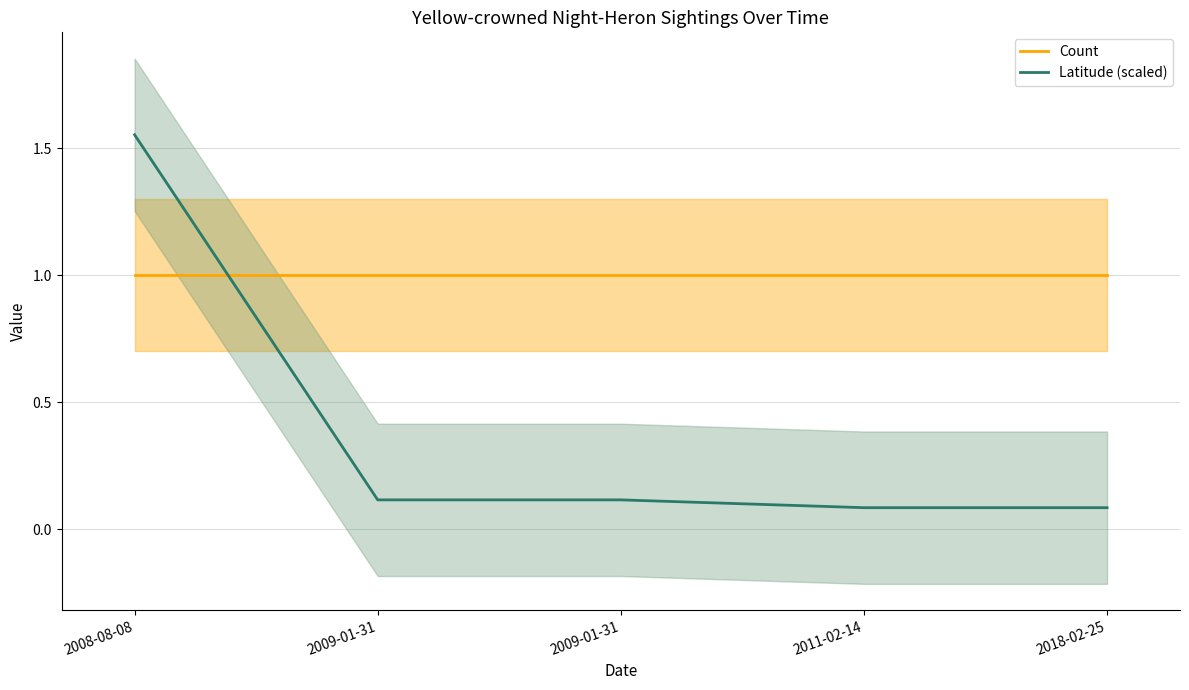

Which series changed the most between 2009-01-31 and 2011-02-14?

Latitude (scaled)